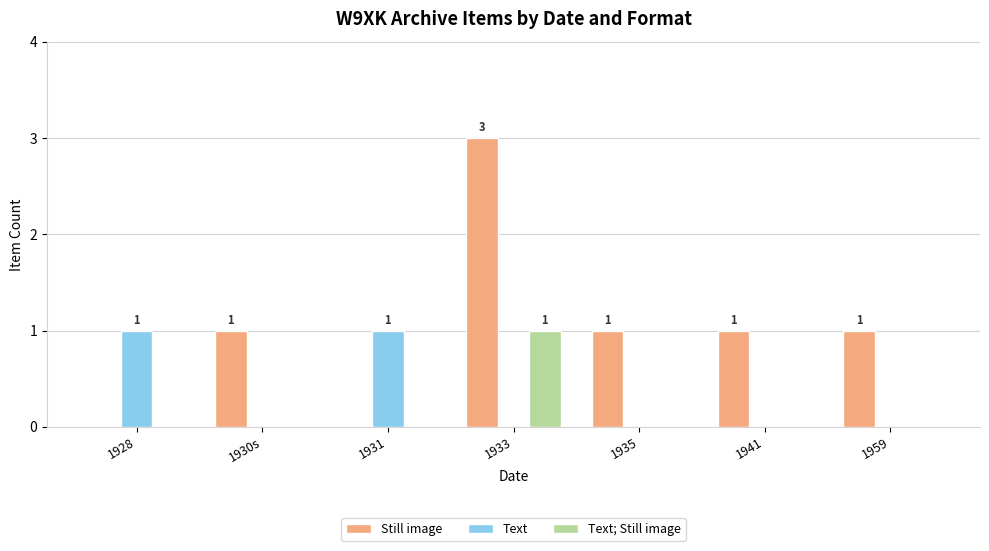

Between 1933 and 1935, which series saw the biggest shift?

Still image